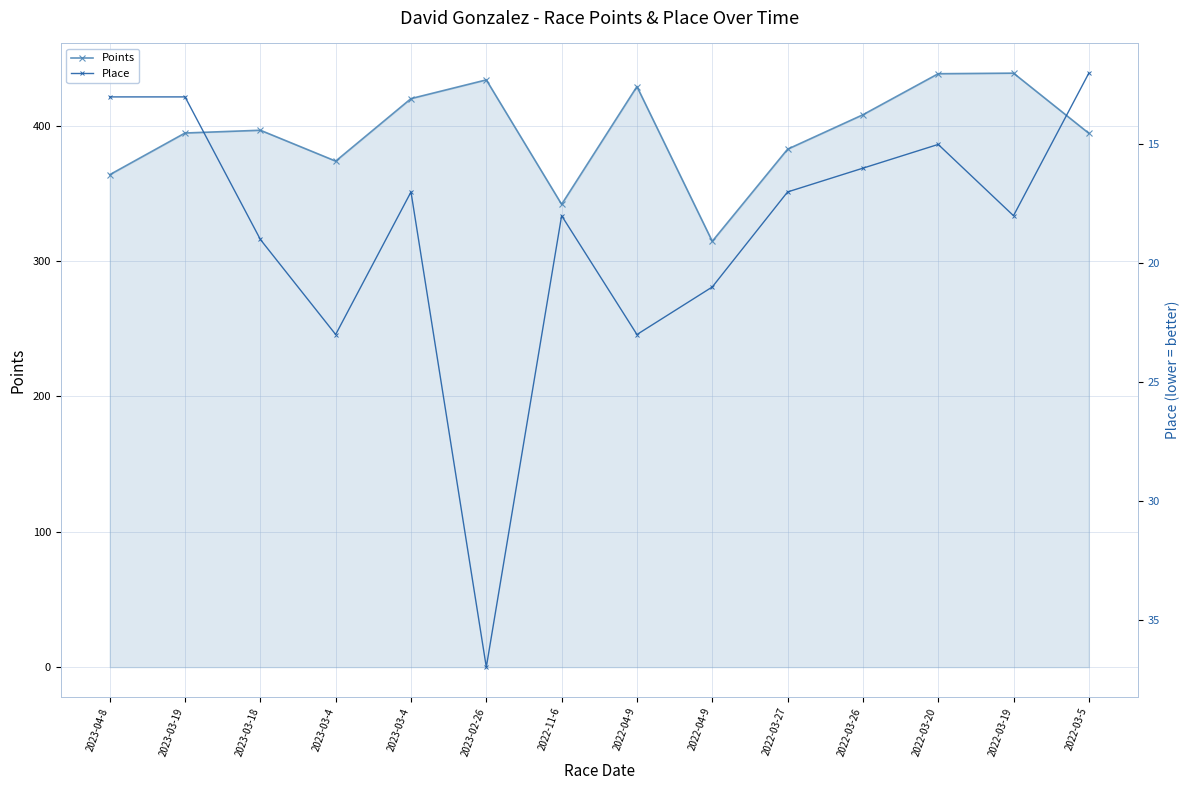

What is the difference between the maximum and second lowest values in the Points series?

96.9